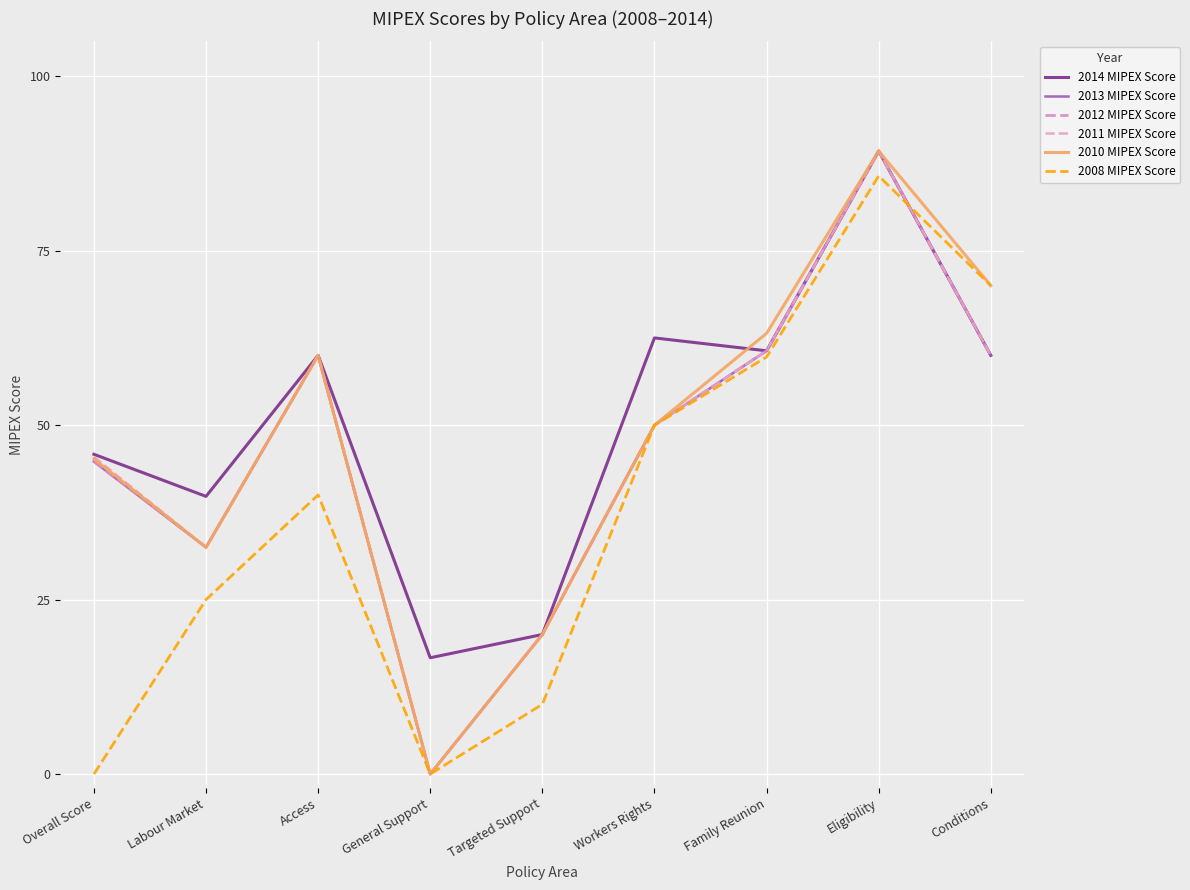

Does the chart have visible grid lines?

Yes